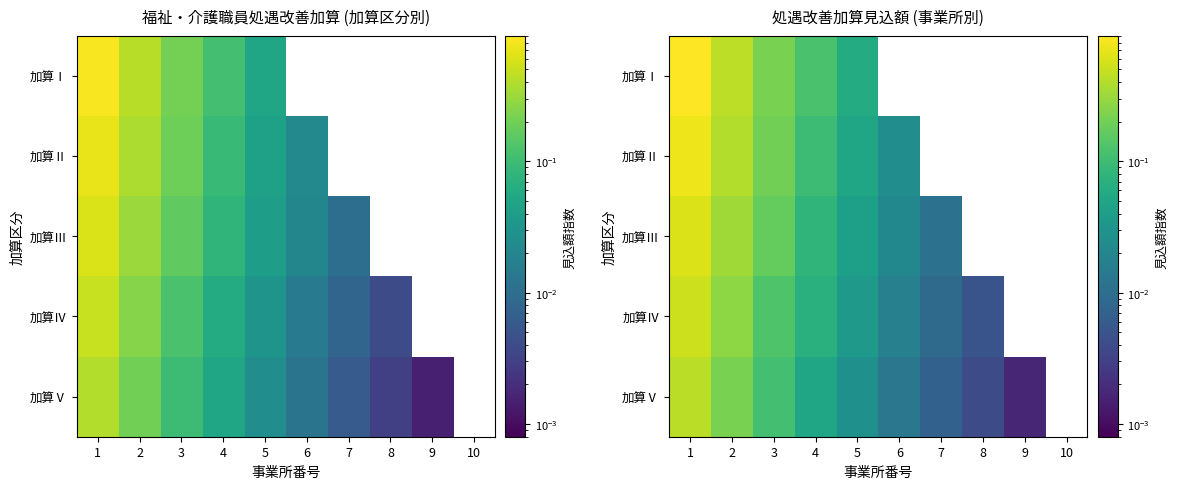

At 3, list the series in order from smallest to largest.

加算Ⅴ, 加算Ⅳ, 加算Ⅲ, 加算Ⅱ, 加算Ⅰ